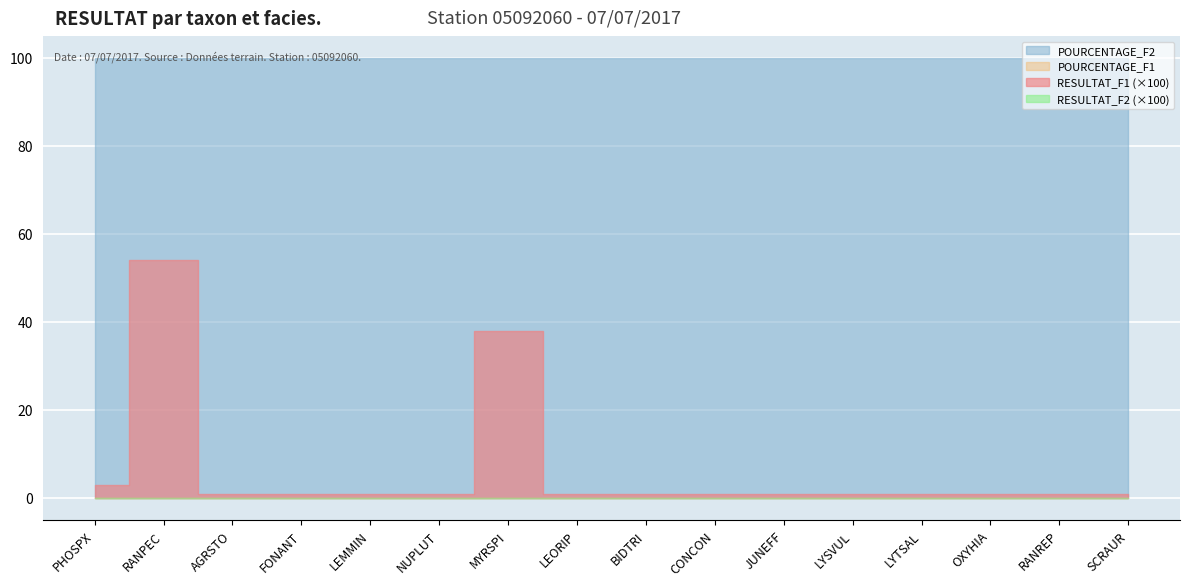

Rank the categories by RESULTAT_F2 value from lowest to highest.

PHOSPX, RANPEC, AGRSTO, FONANT, LEMMIN, NUPLUT, MYRSPI, LEORIP, BIDTRI, CONCON, JUNEFF, LYSVUL, LYTSAL, OXYHIA, RANREP, SCRAUR